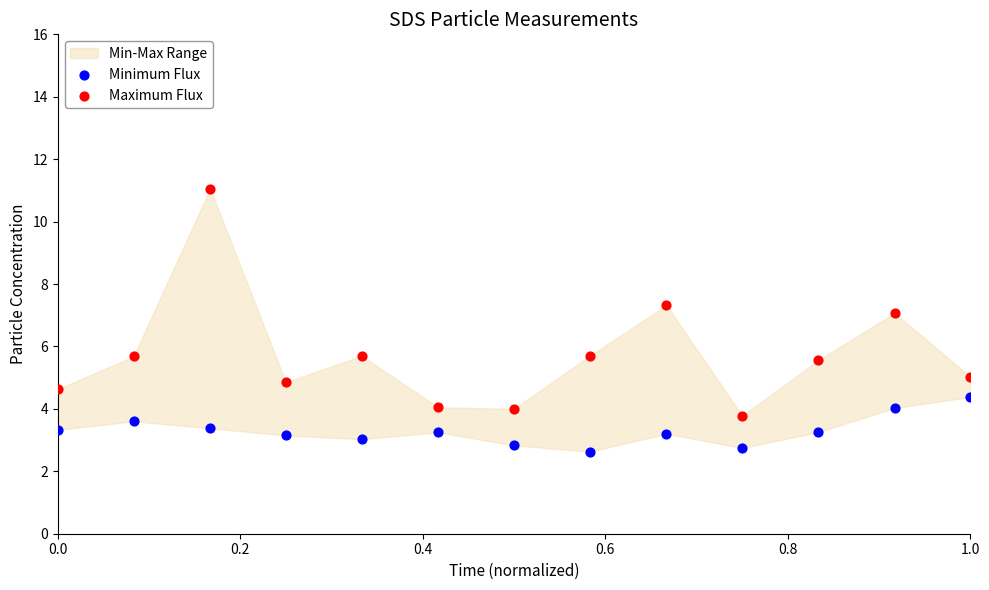

Which series contains the highest Y value?

Maximum Flux